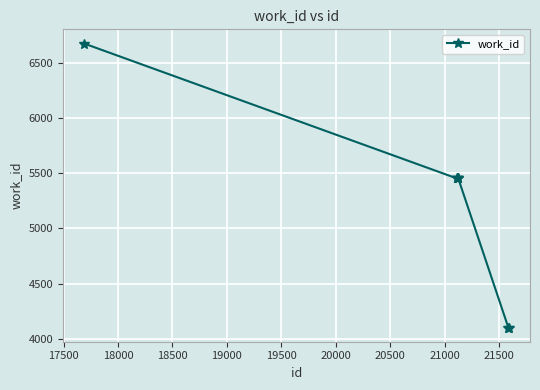

What is the difference between the maximum and second lowest values?

2569